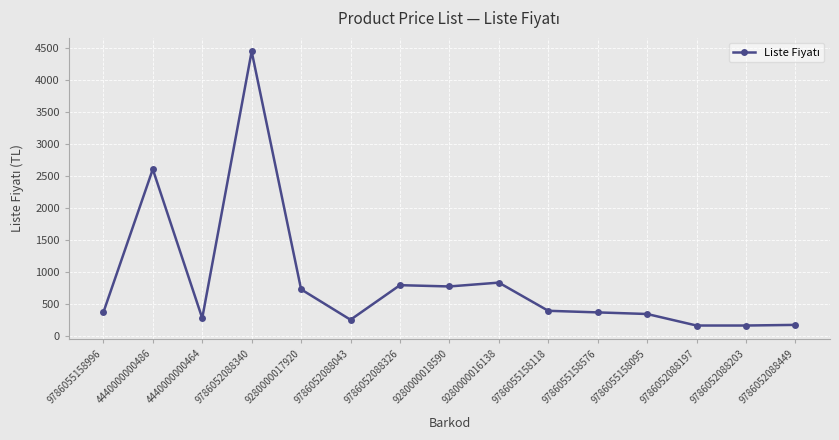

What is the difference between the maximum and second lowest values?

4280